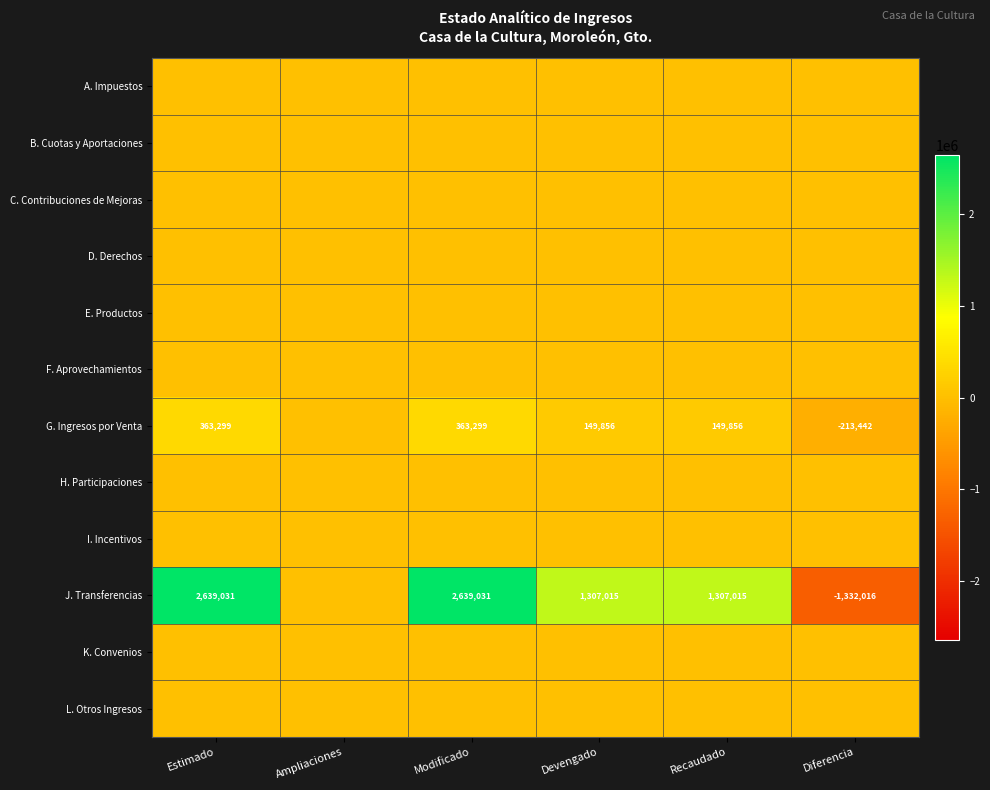

At how many categories does at least one series exceed 236070?

4